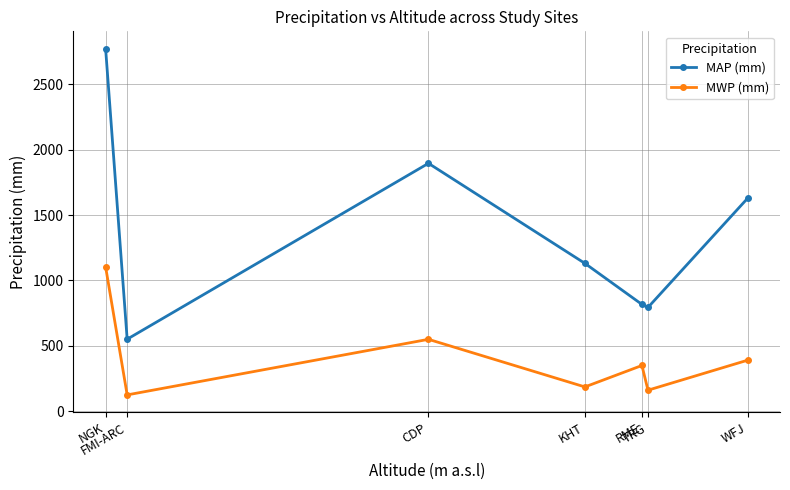

Which series changed the most between NGK and FMI-ARC?

MAP (mm)